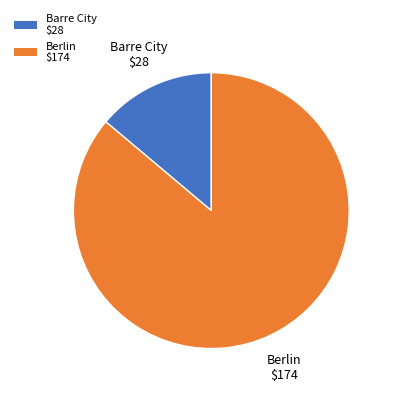

Is it true that Barre City is 8% of the pie?

False